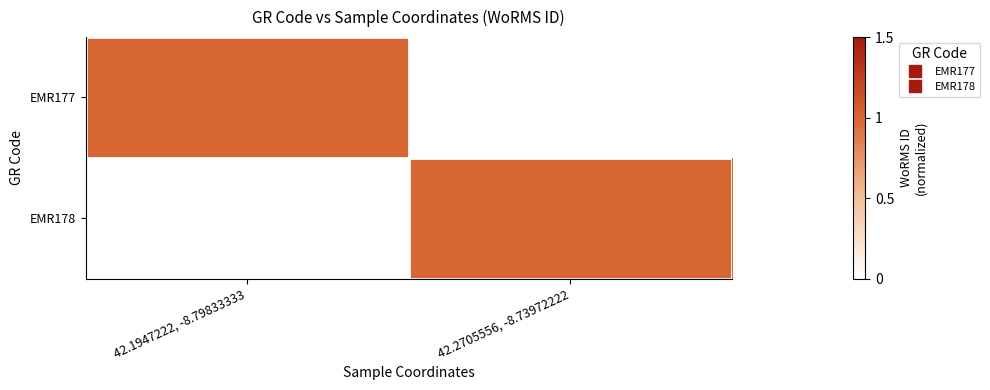

At 42.1947222, -8.79833333, list the series in order from smallest to largest.

EMR178, EMR177